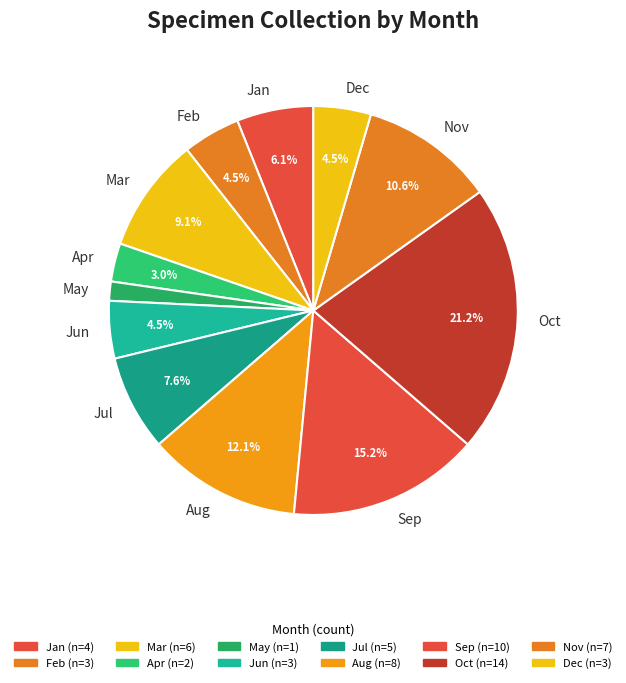

Is the sum of Sep and Jul greater than half?

No